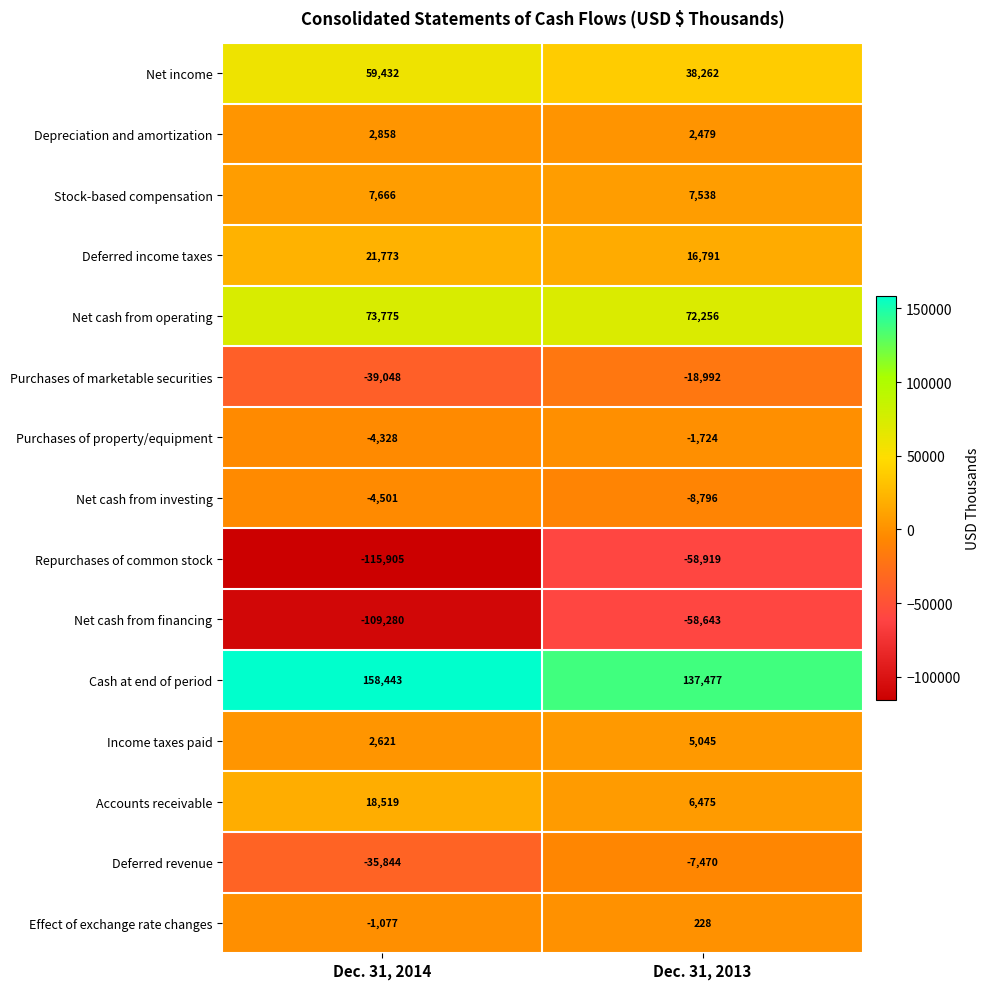

Is it true that Cash at end of period equals 206973 at Dec. 31, 2013?

False